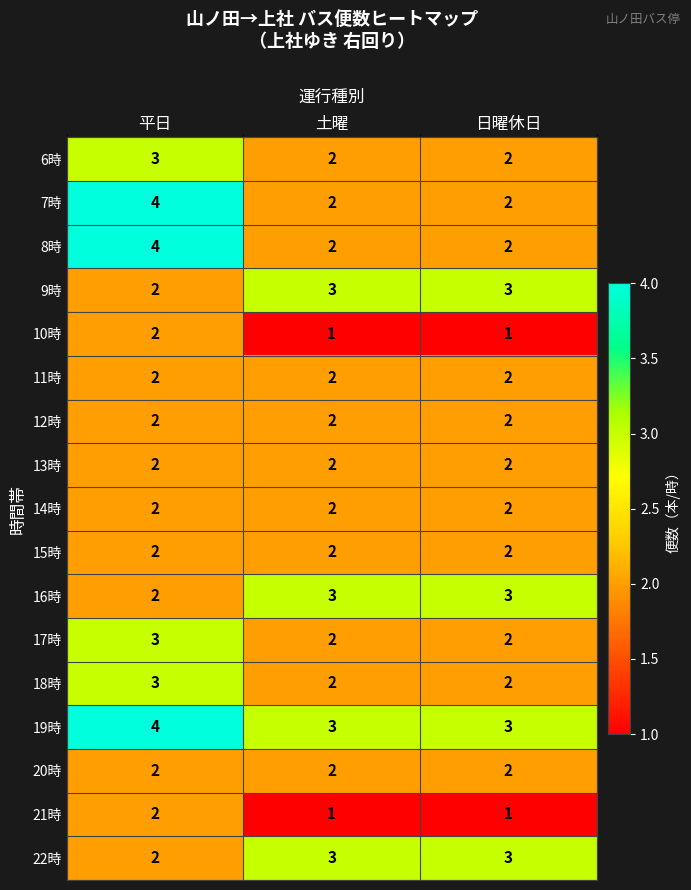

What is the difference between the highest and lowest values at 平日?

2